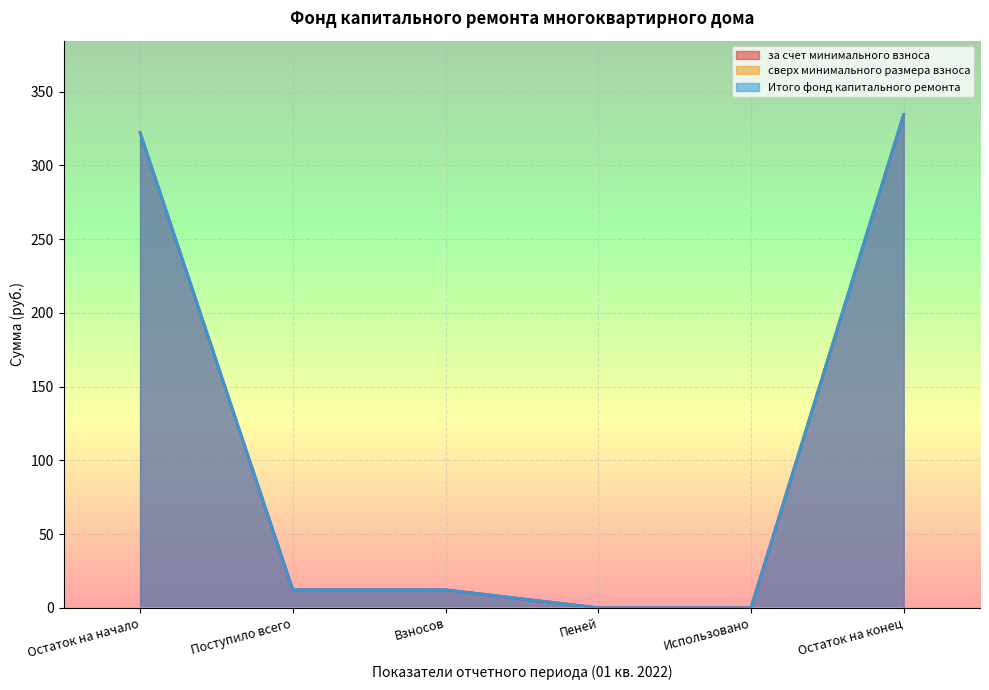

Between Пеней and Остаток на конец, which is larger?

Остаток на конец